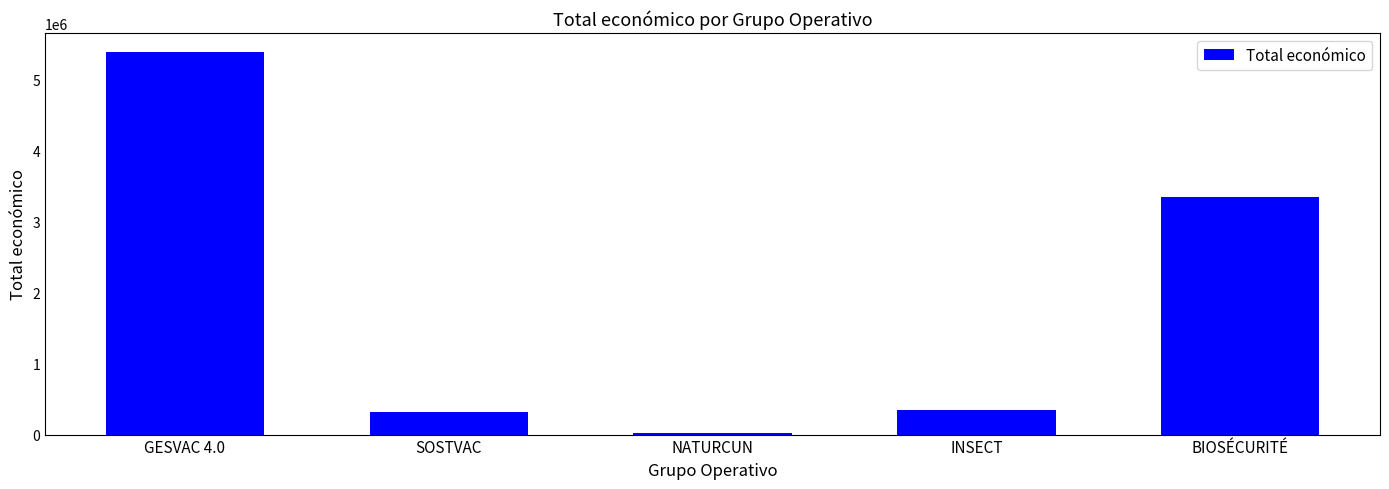

What is the difference between the second highest and minimum values?

3322774